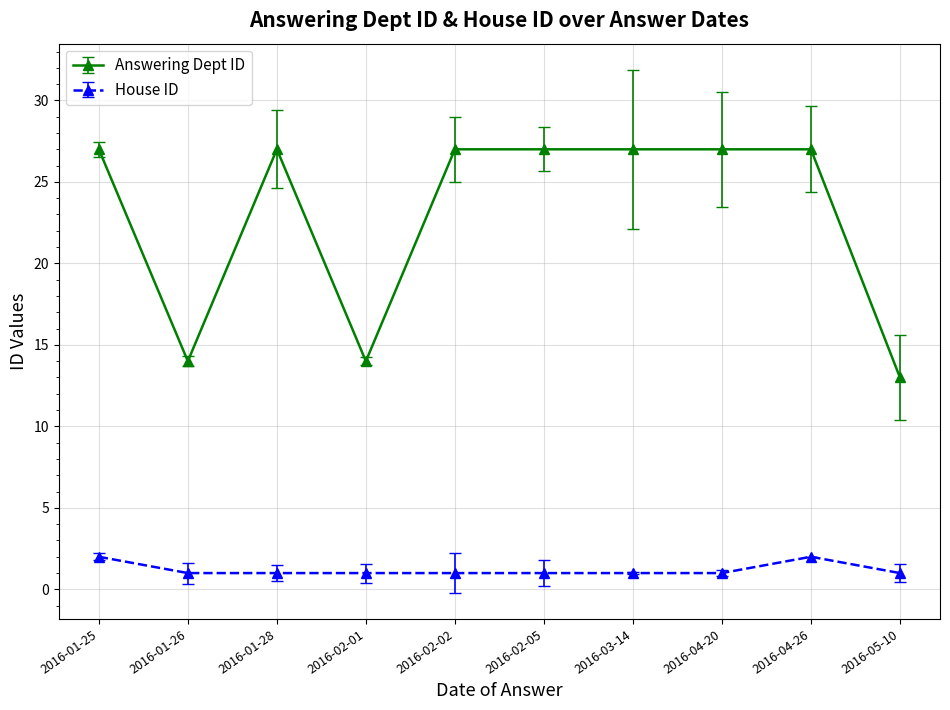

Reading left to right, extract all data points from this chart.

Answering Dept ID: 2016-01-25=27	2016-01-26=14	2016-01-28=27	2016-02-01=14	2016-02-02=27	2016-02-05=27	2016-03-14=27	2016-04-20=27	2016-04-26=27	2016-05-10=13
House ID: 2016-01-25=2	2016-01-26=1	2016-01-28=1	2016-02-01=1	2016-02-02=1	2016-02-05=1	2016-03-14=1	2016-04-20=1	2016-04-26=2	2016-05-10=1